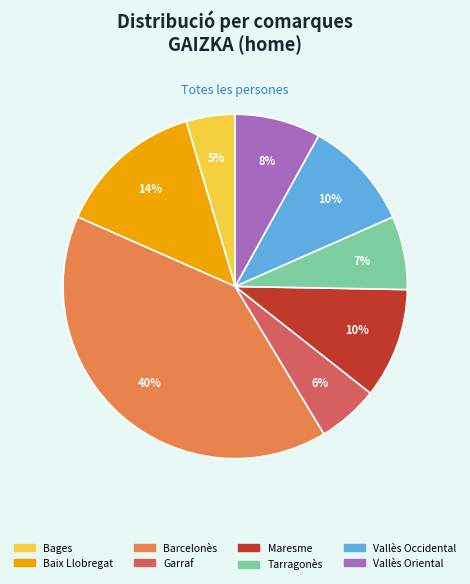

Combined, do Baix Llobregat and Barcelonès account for over 50%?

Yes